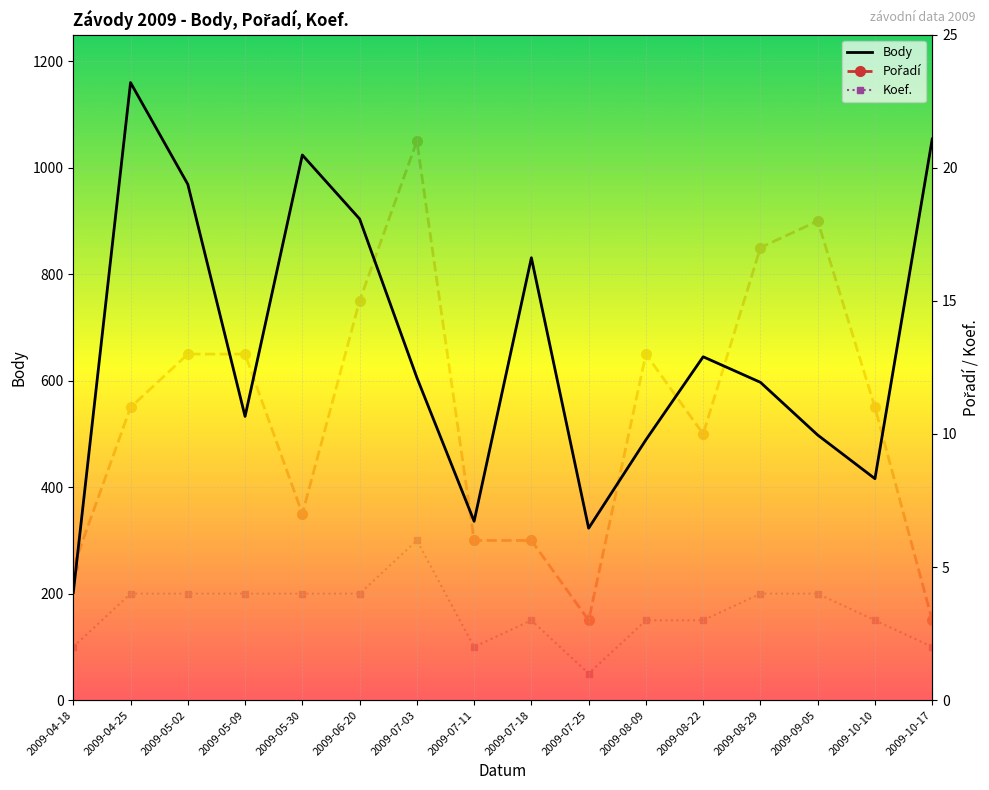

Which series changed the most between 2009-05-09 and 2009-07-03?

Body